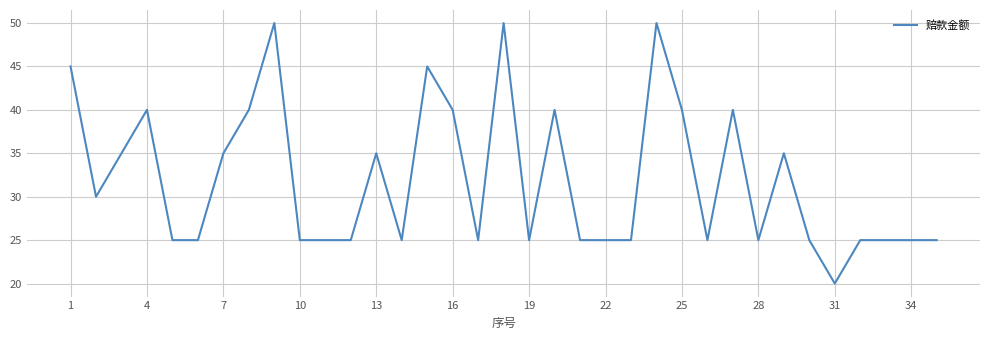

What is the difference between the maximum and minimum values?

30